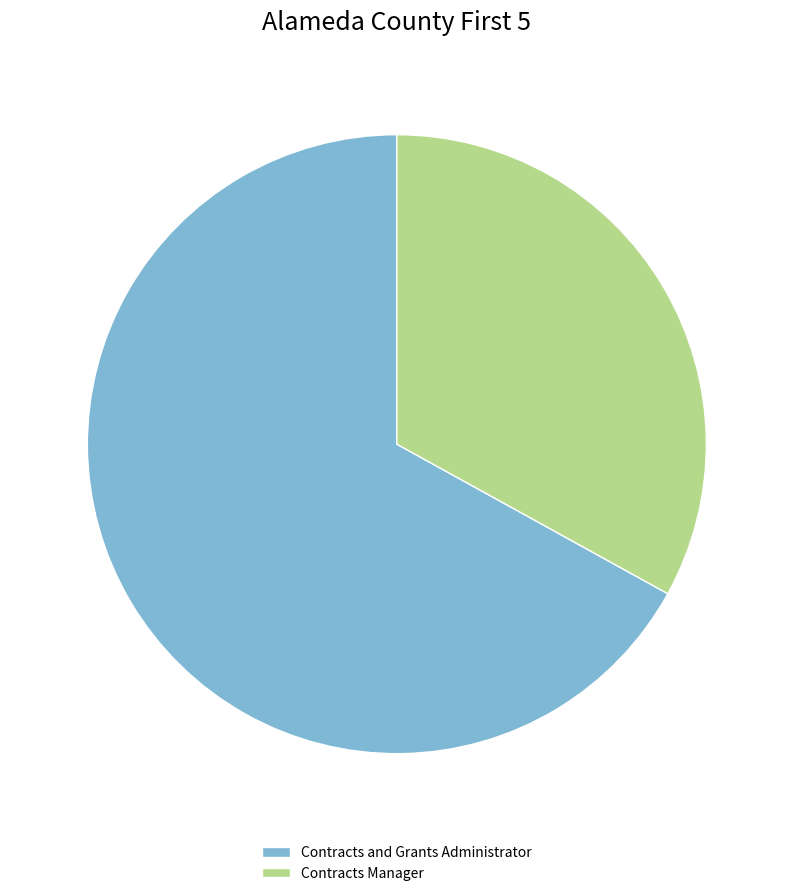

True or false: Contracts and Grants Administrator accounts for 67% of the total.

True